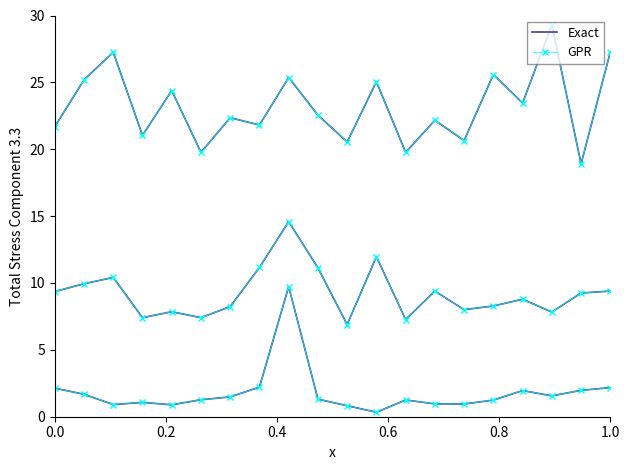

Count the number of data series in this chart.

2